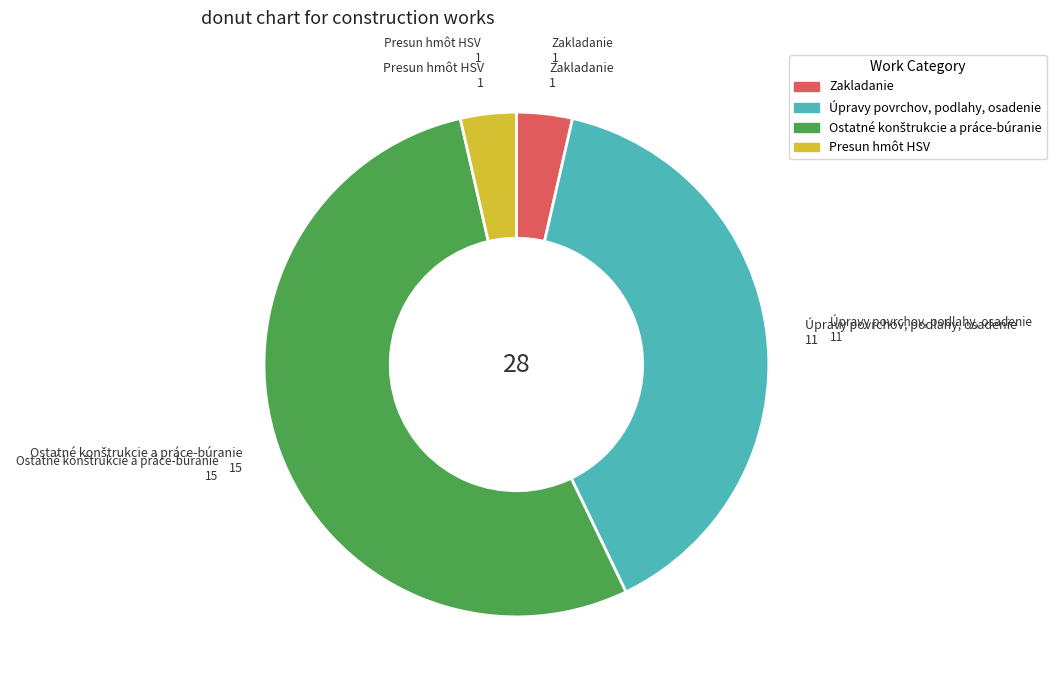

Is there any slice that represents more than half of the pie?

Yes